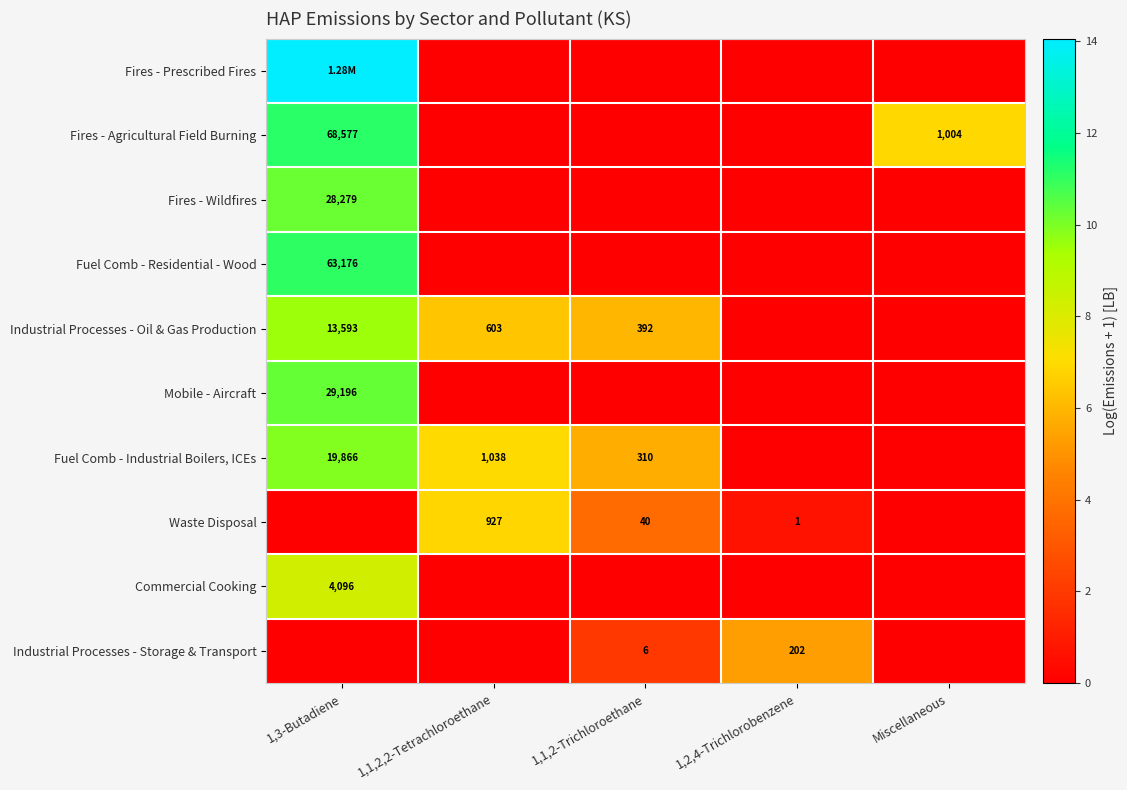

What is the sum of the Industrial Processes - Oil & Gas Production values at 1,3-Butadiene and Miscellaneous?

9.5